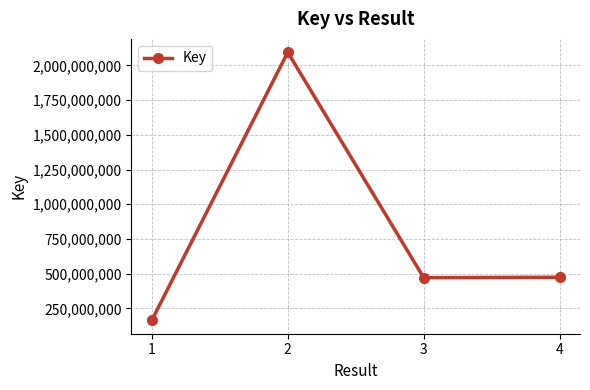

At which category does the data reach its first local valley?

3